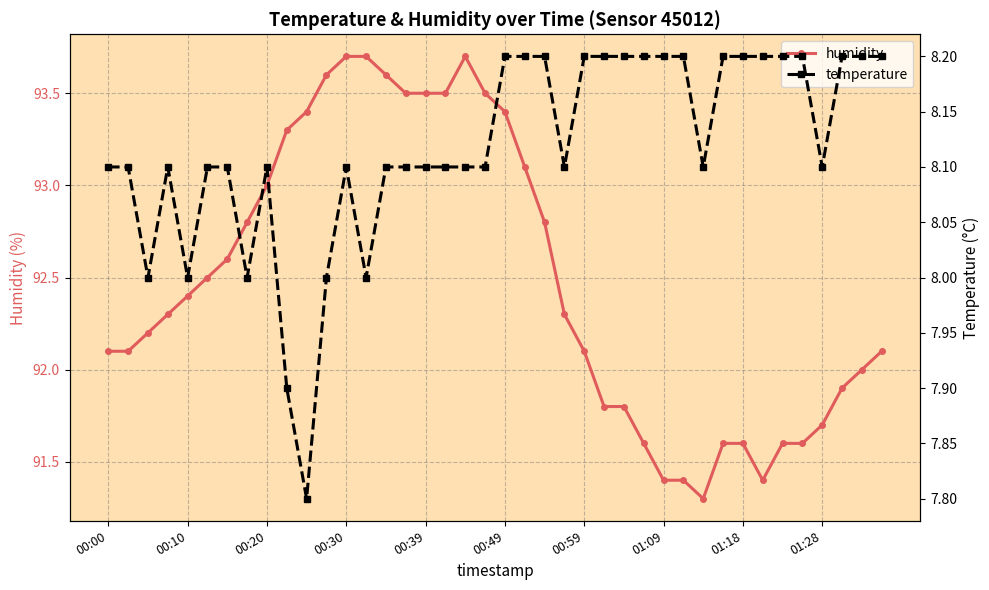

True or false: humidity has more than 2 interior local peaks.

False